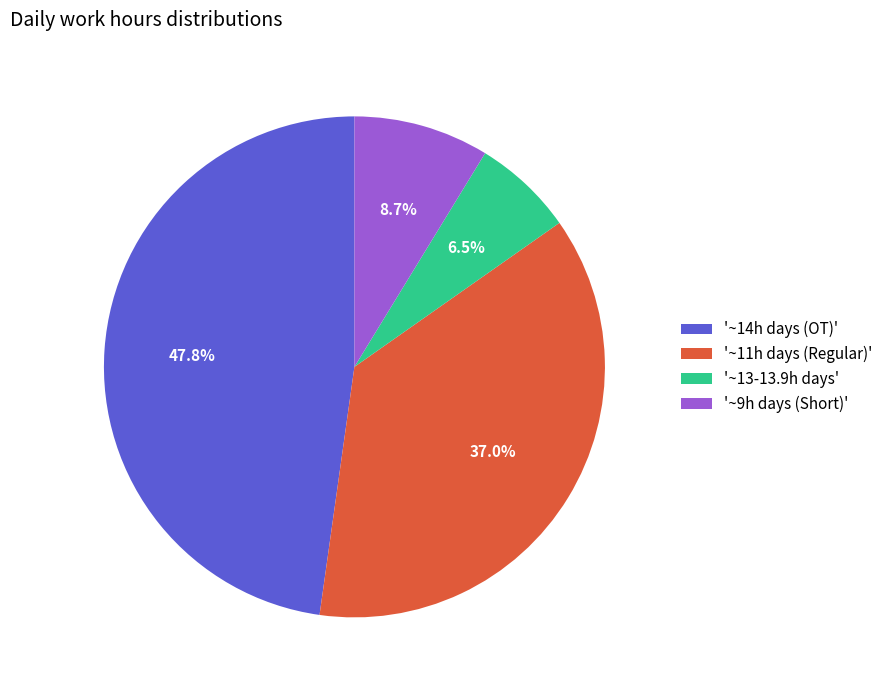

Approximately how many times larger is the value at '~14h days (OT)' compared to '~9h days (Short)'?

5.5